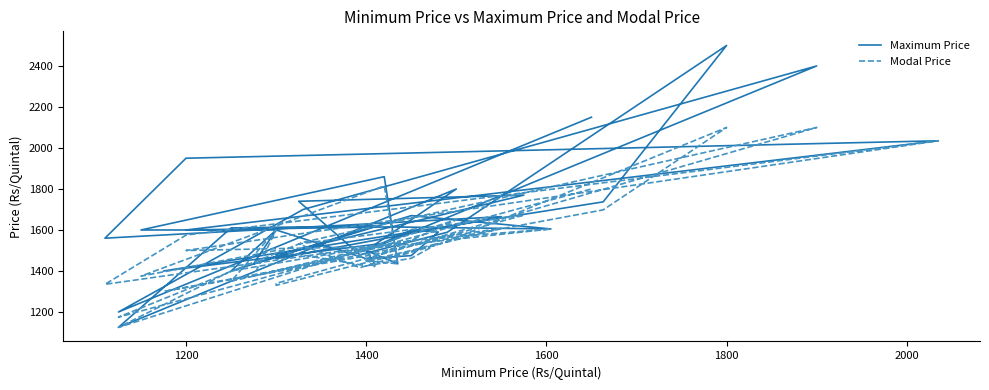

Which series has the largest total across all categories?

Maximum Price